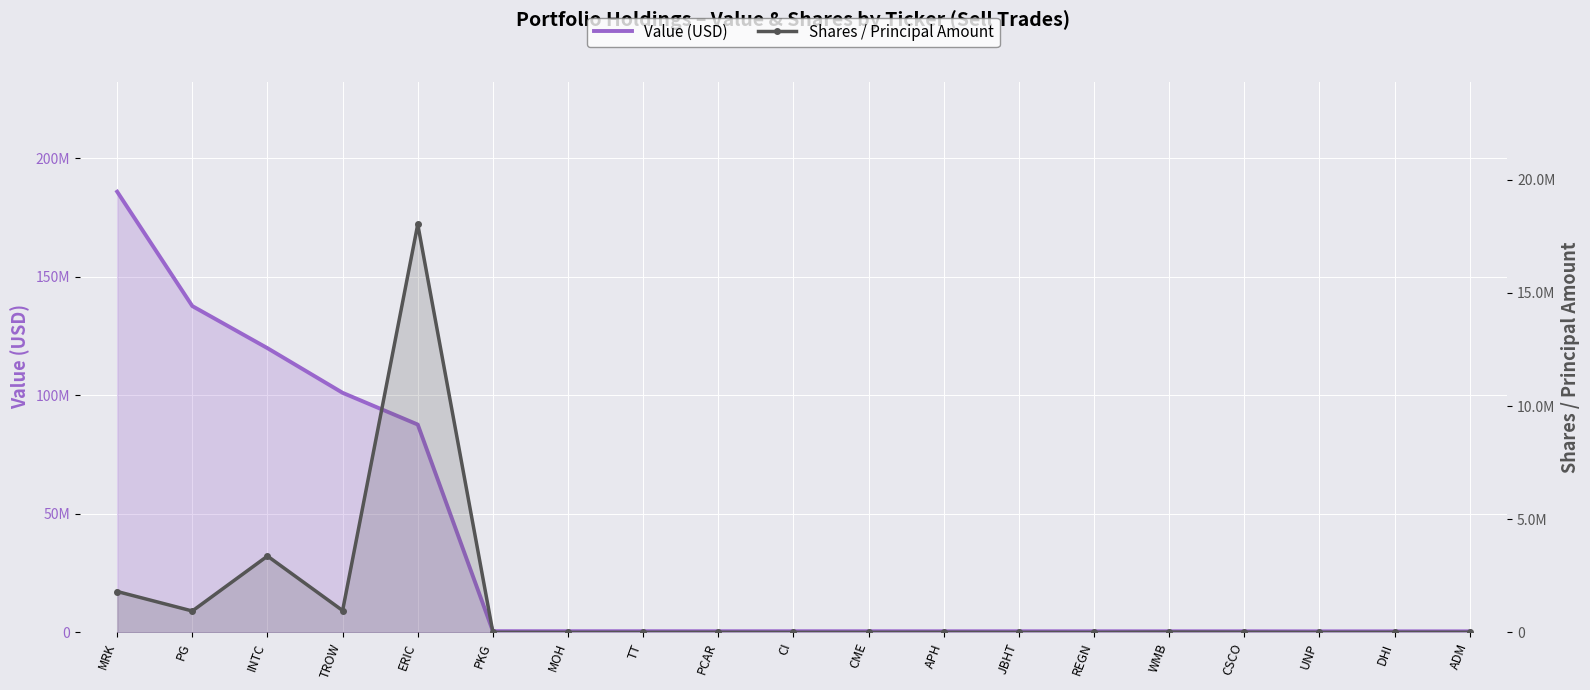

How many lines are shown in the chart?

2